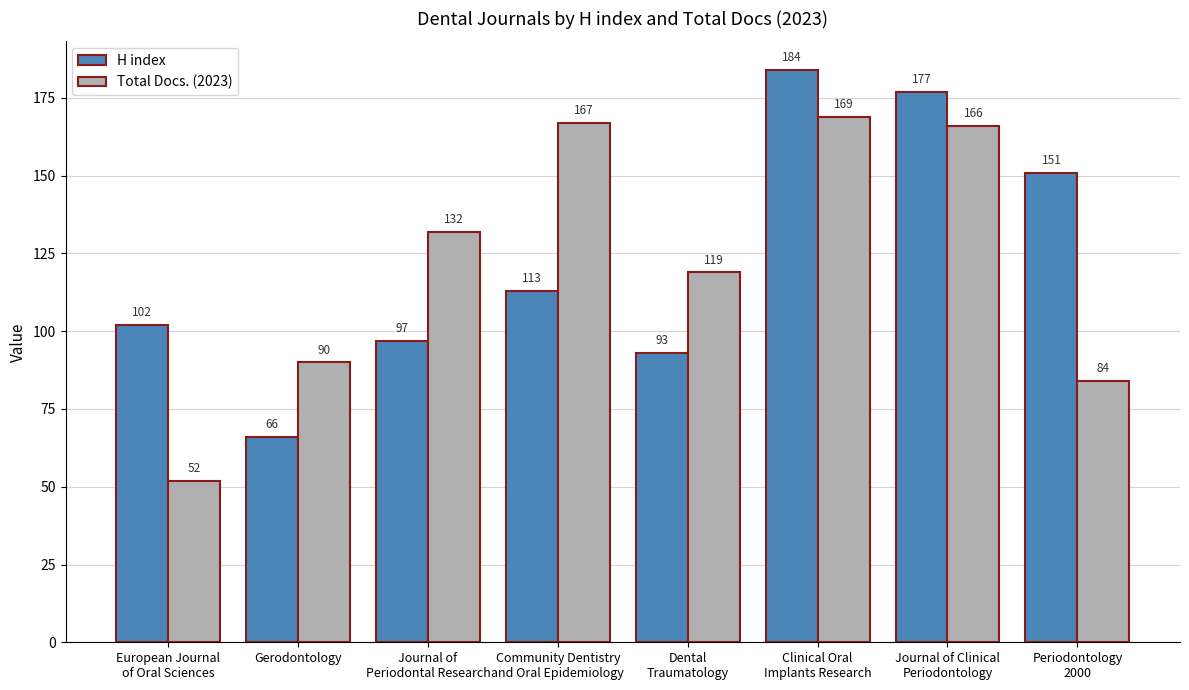

Which series has the largest total across all categories?

H index